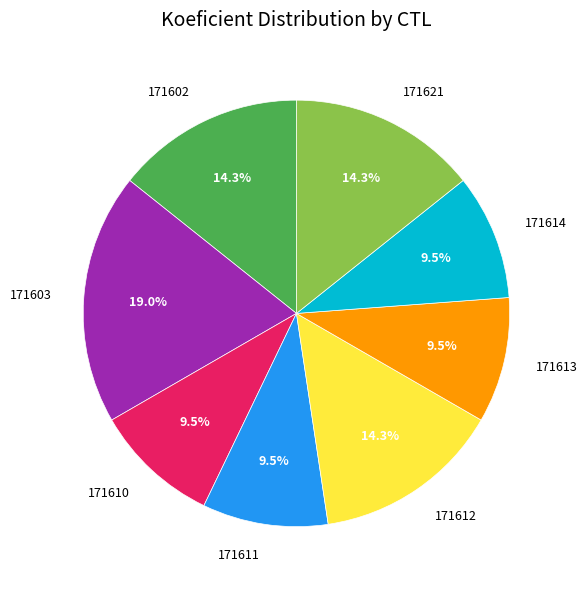

Which slice is the largest?

171603